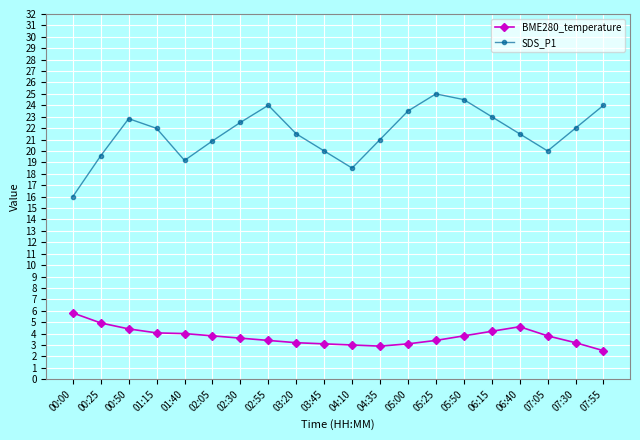

List the series in order of their peak value, highest first.

SDS_P1, BME280_temperature